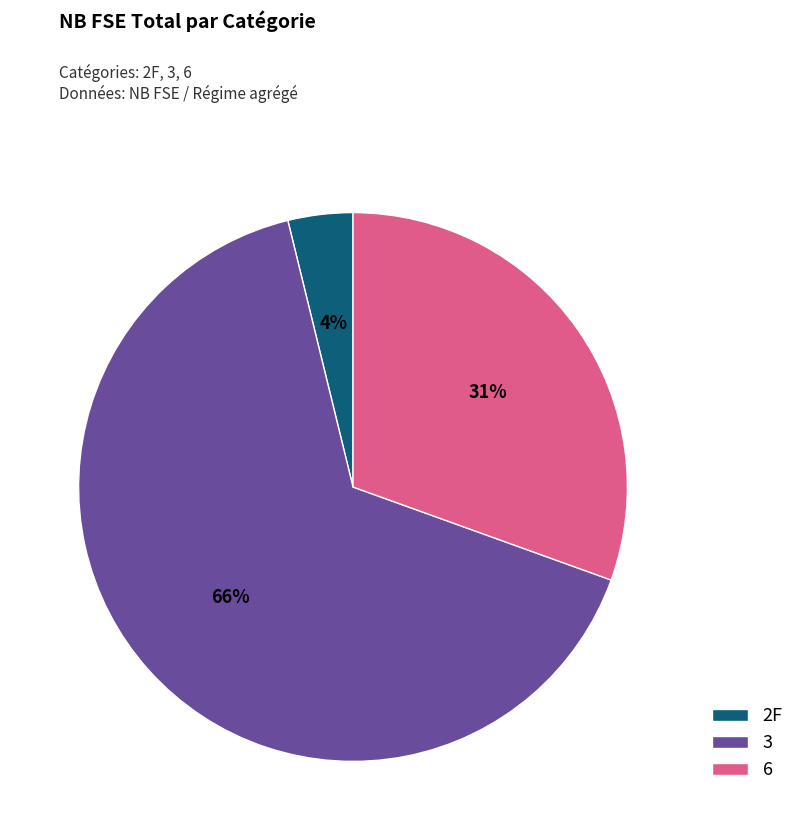

To the nearest percent, what is the difference between the 6 and 2F slice percentages?

27%